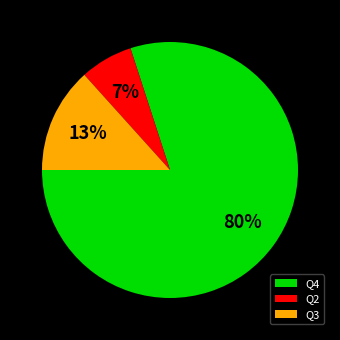

Which category has the smallest portion of the pie?

Q2